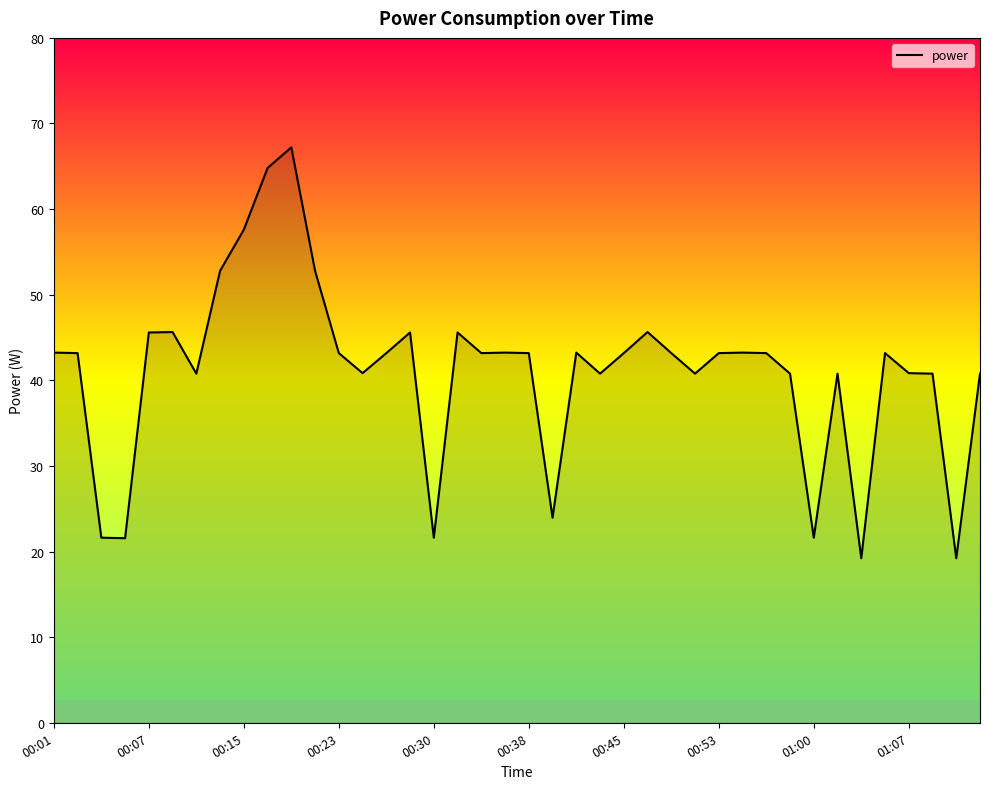

What is the smallest value displayed?

19.2